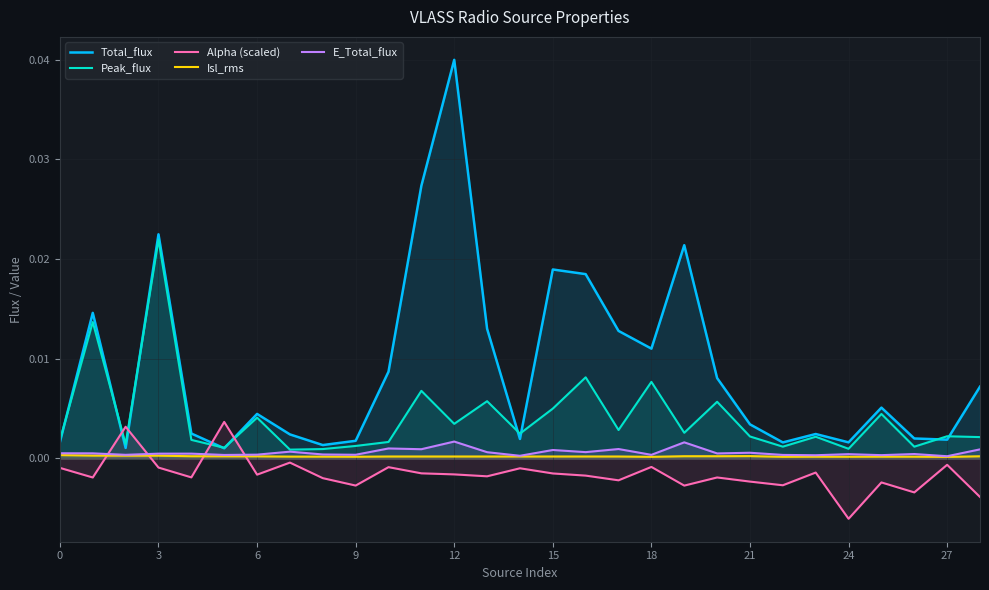

True or false: E_Total_flux and Alpha (scaled) cross at least once.

True